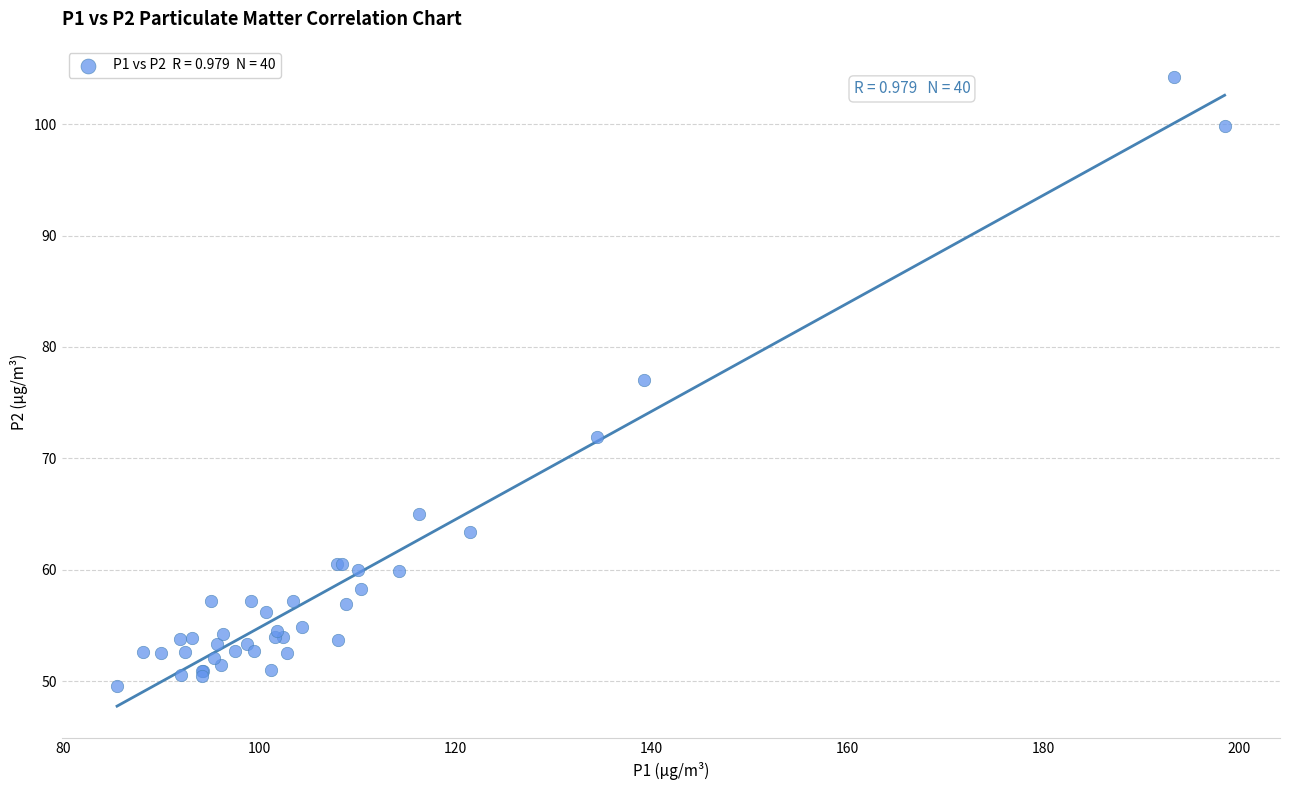

What Y value in the scatter plot is closest to 76?

77.0